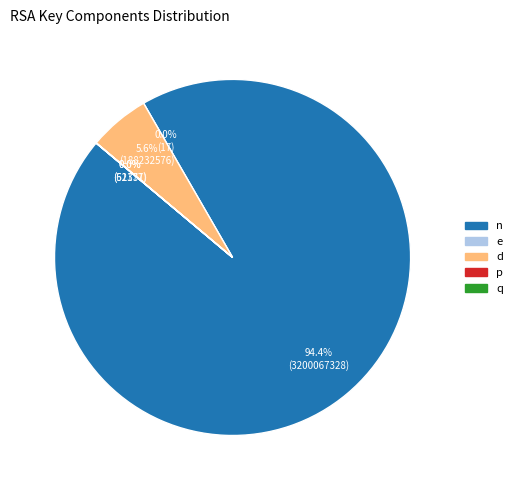

To the nearest percent, what is the average slice percentage?

20%